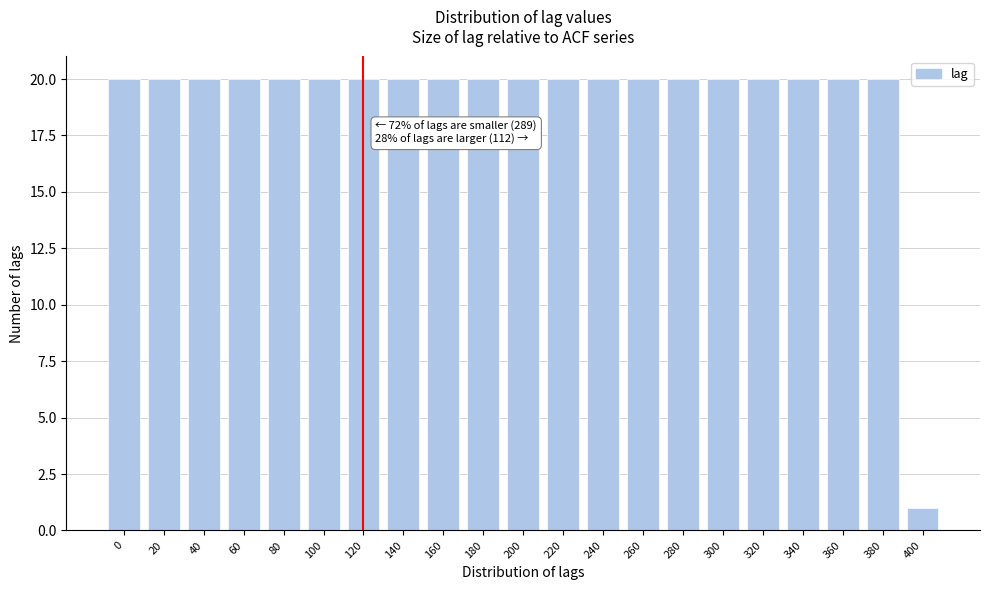

Reading left to right, extract all data points from this chart.

20	20	20	20	20	20	20	20	20	20	20	20	20	20	20	20	20	20	20	20	1